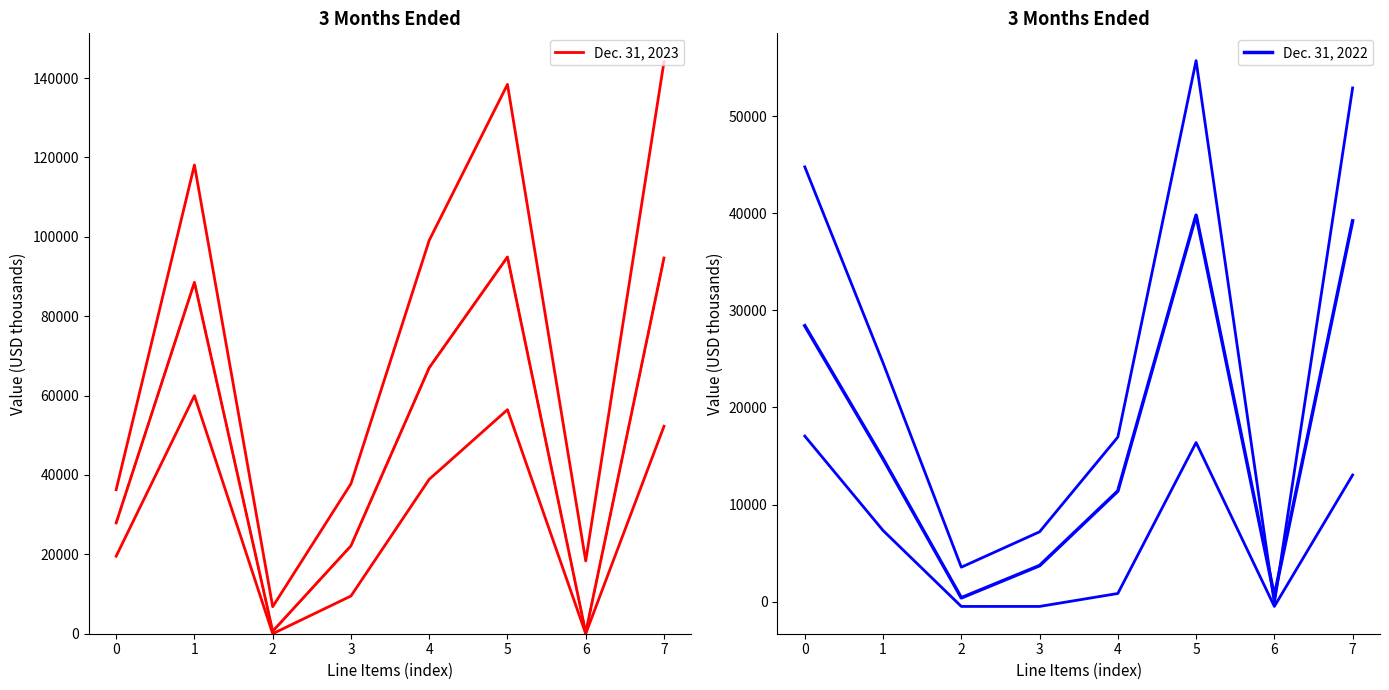

True or false: Dec. 31, 2023 and Dec. 31, 2022 cross at least once.

True